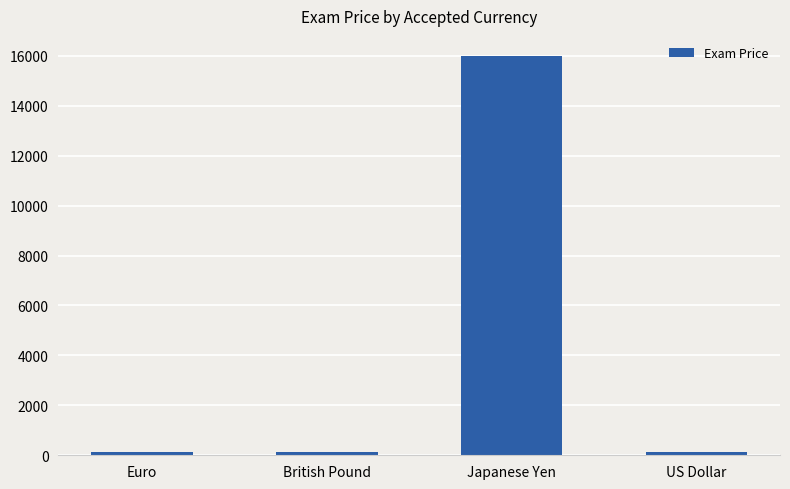

Is it true that the value at Japanese Yen is 16000?

True